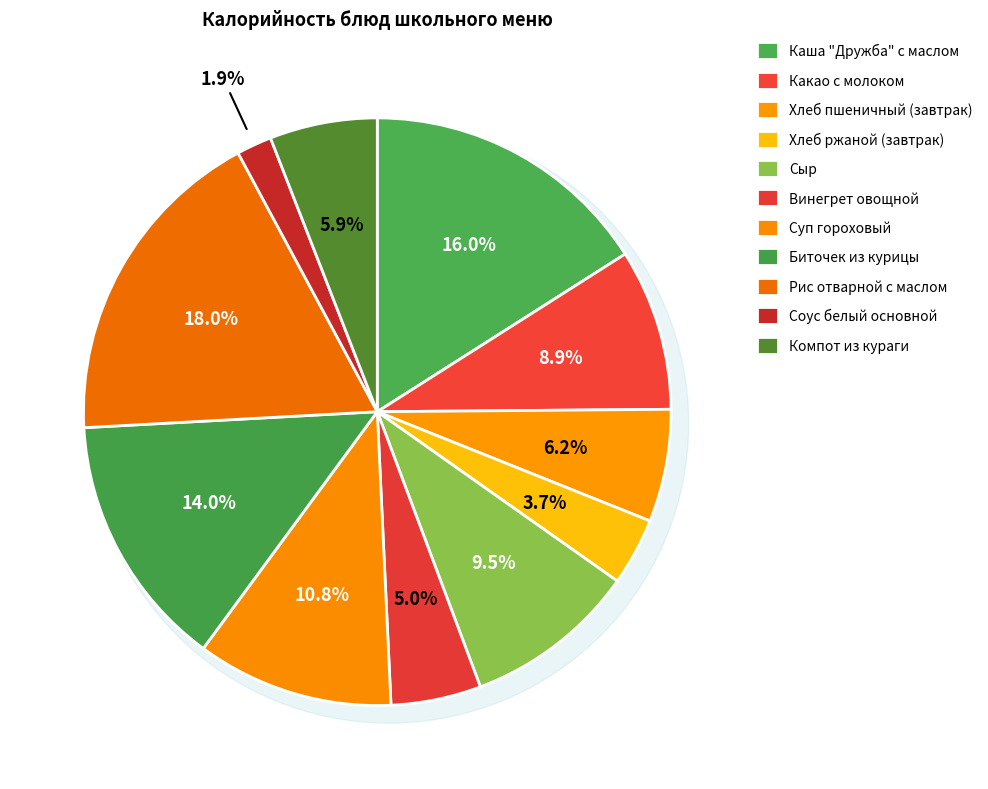

True or false: Винегрет овощной accounts for 5% of the total.

True